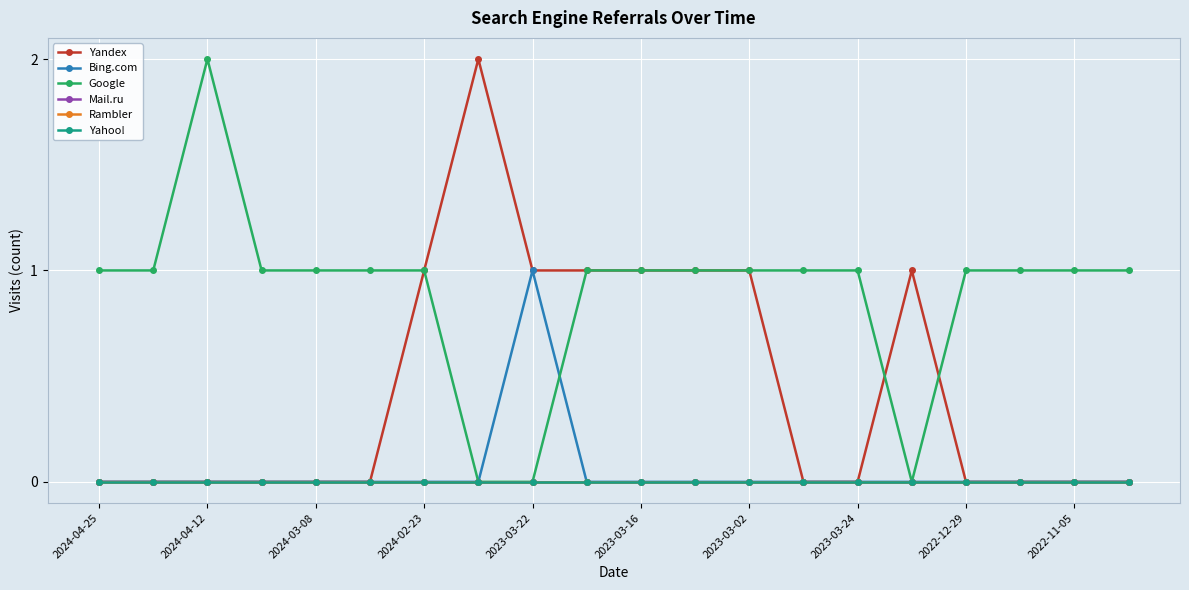

How many lines are shown in the chart?

6